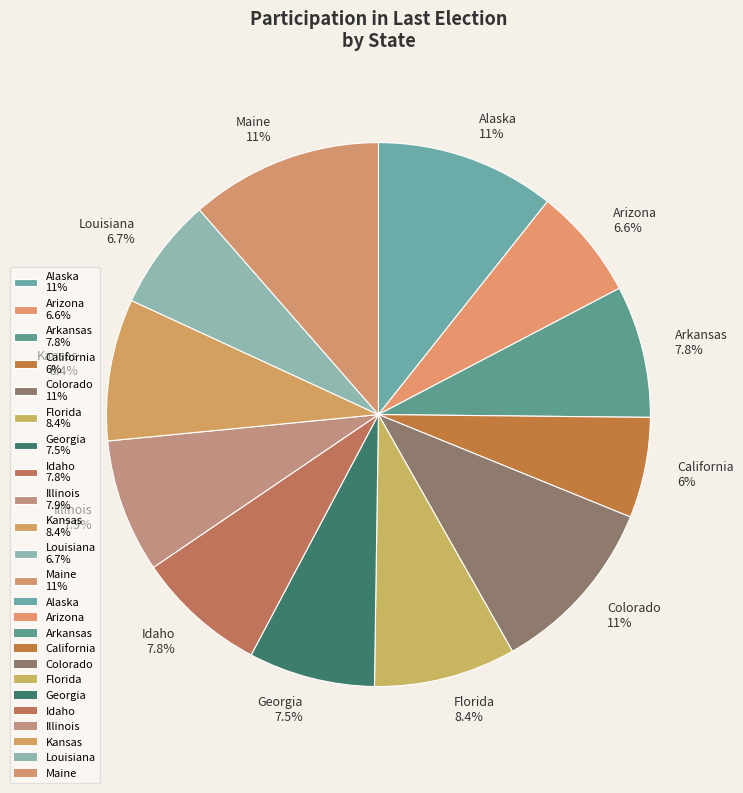

Is there a majority slice in this chart?

No